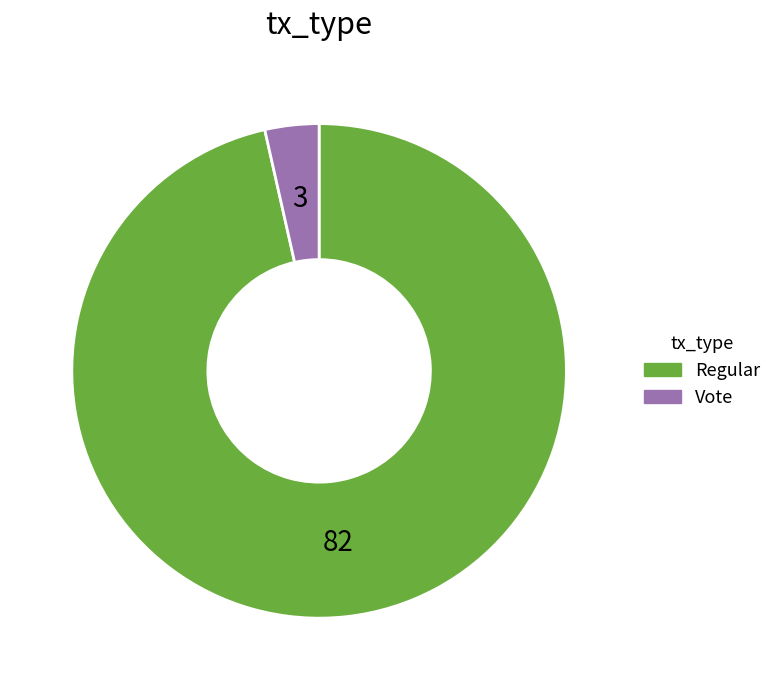

Is it true that Vote is 4% of the pie?

True